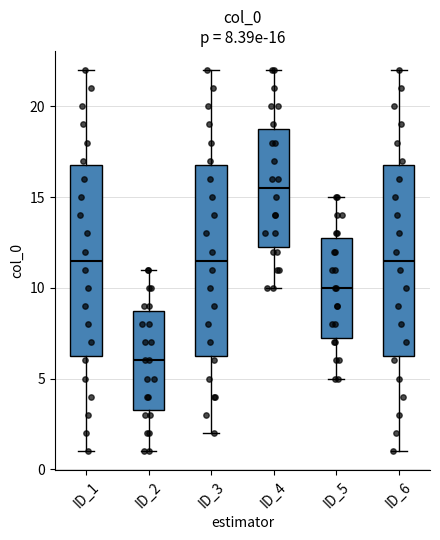

Which box has the lowest median line?

ID_2